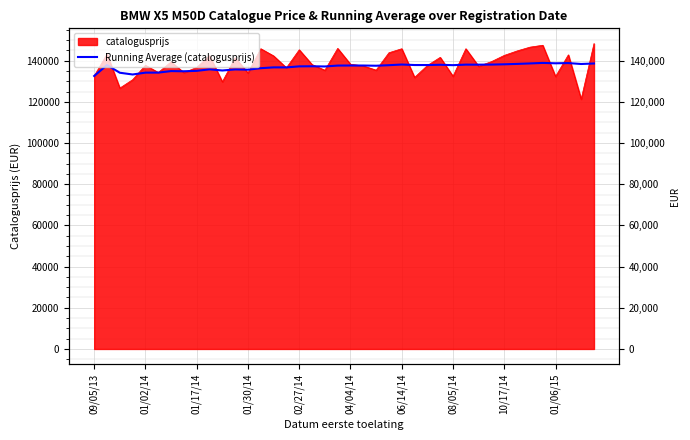

The value at 01/30/14 is 135634.8. True or false?

True